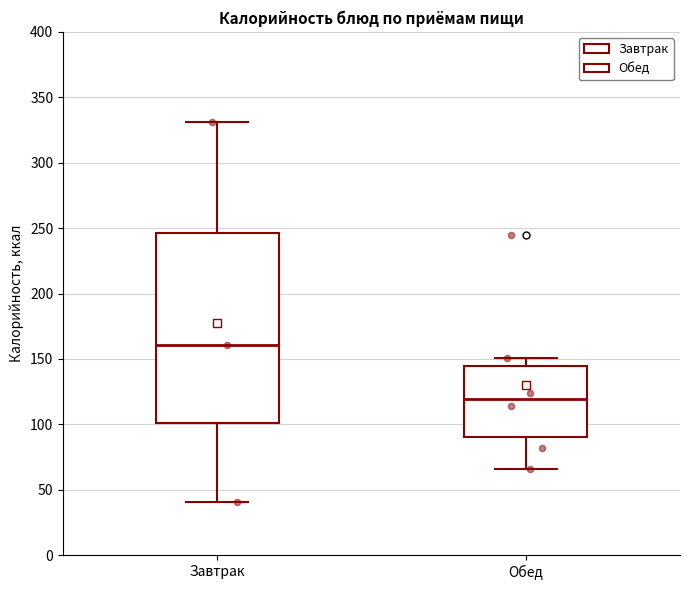

Where is the lower edge of the box for Завтрак on the y-axis? The values are not printed on the chart, so give them approximately, as read against the axis.

100